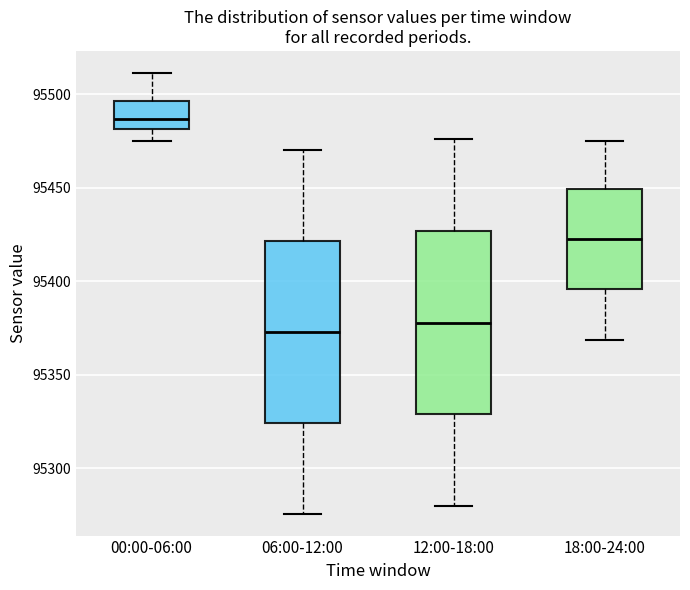

Reading left to right, read every box against the y-axis: the position of its median line, the range the box covers, and the ends of its whiskers. The values are not printed on the chart, so give them approximately, as read against the axis.

00:00-06:00: median 95485, box 95480 to 95495, whiskers 95475 to 95510
06:00-12:00: median 95375, box 95325 to 95420, whiskers 95275 to 95470
12:00-18:00: median 95380, box 95330 to 95425, whiskers 95280 to 95475
18:00-24:00: median 95420, box 95395 to 95450, whiskers 95370 to 95475